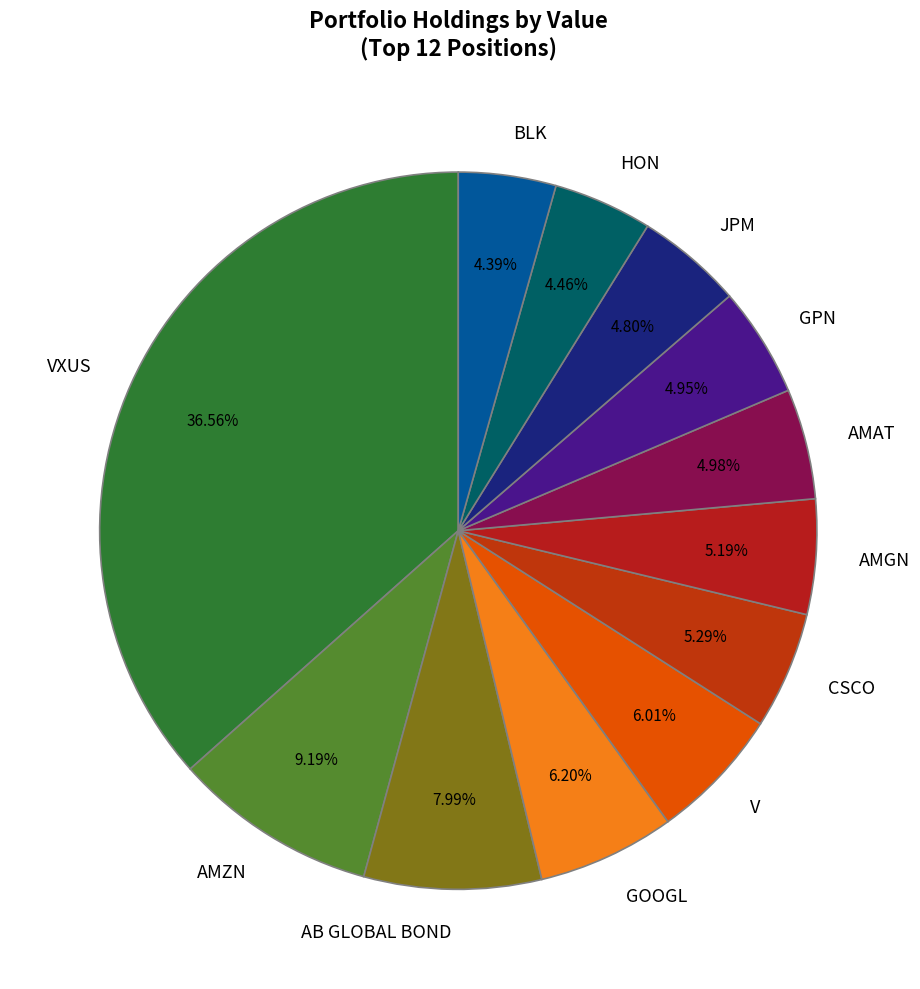

Is the sum of AMGN and JPM greater than half?

No